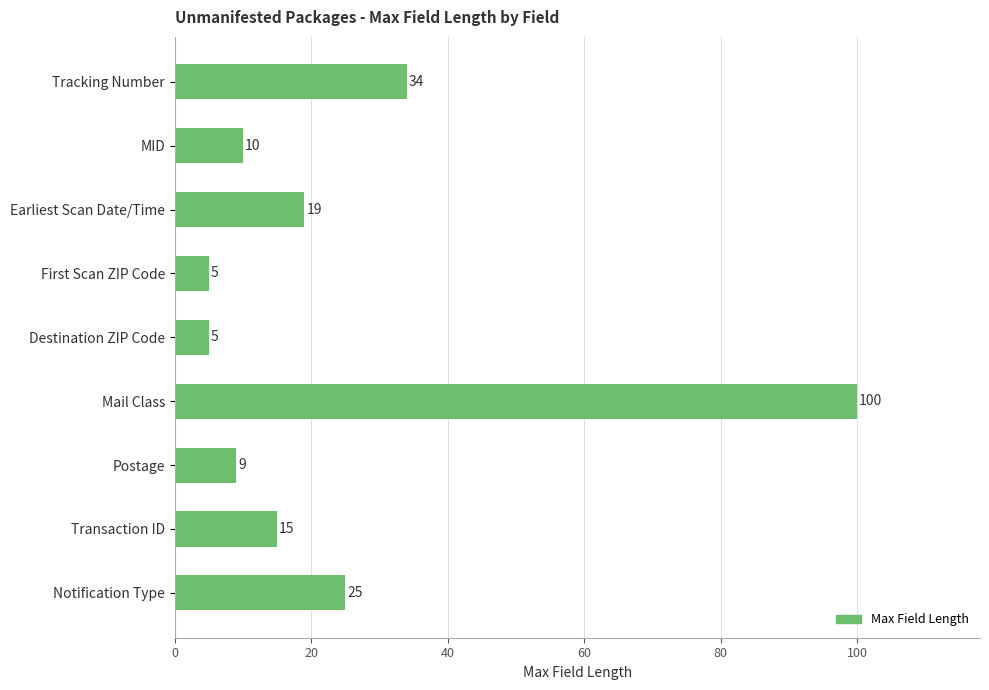

The chart shows a value of 9 at Postage. True or false?

True